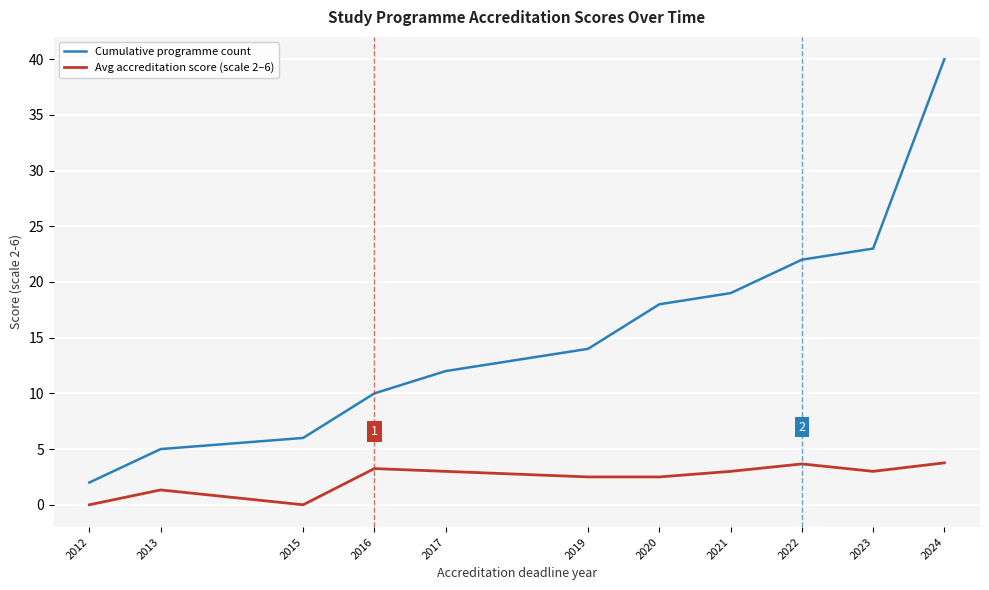

What is the difference between the highest and lowest values at 2012?

2.0